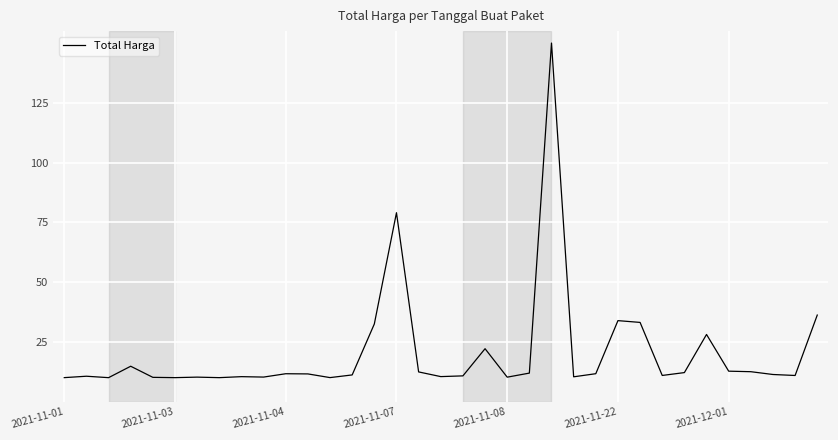

What is the maximum value shown in the chart?

150.0